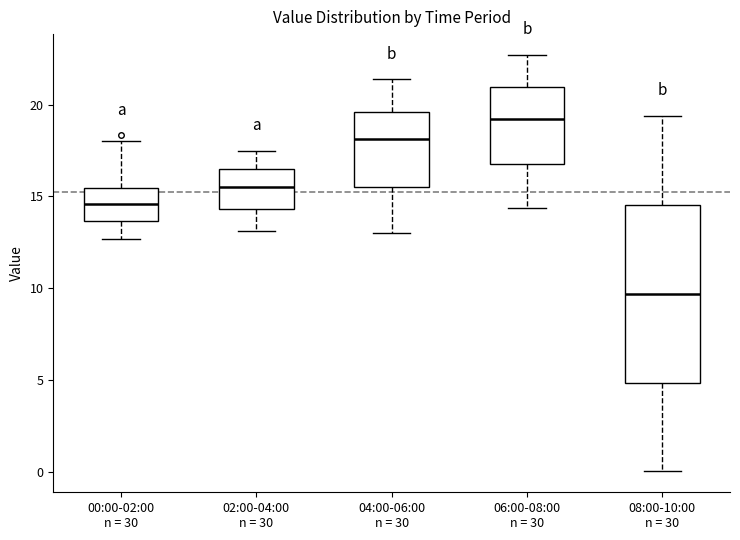

Which box's median line is the lowest?

08:00-10:00 n = 30